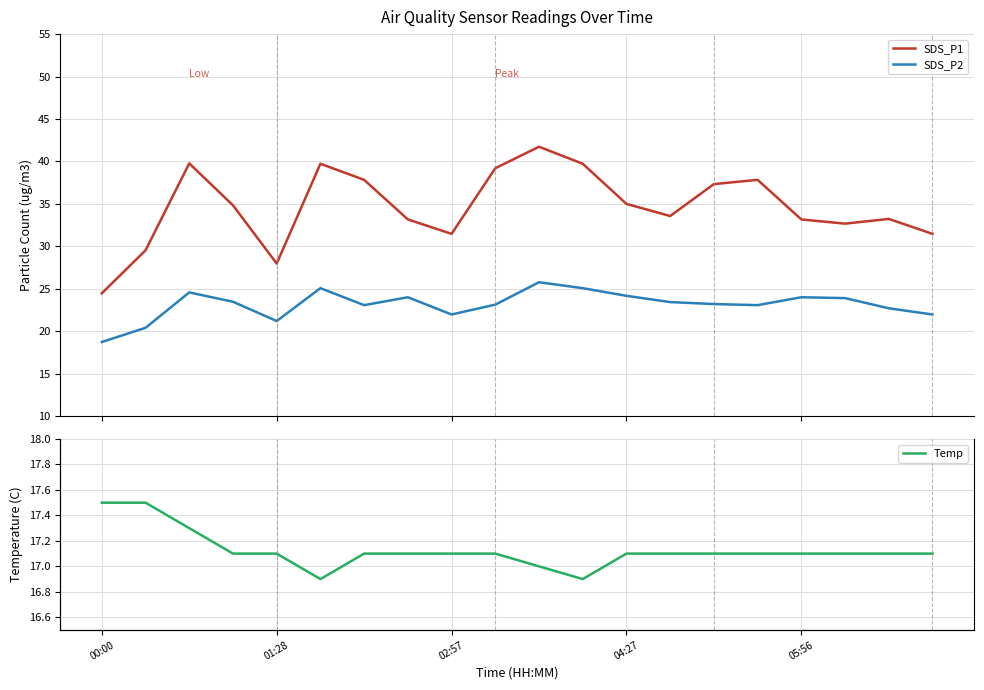

Count the Temp values in the range 17 to 18.

18